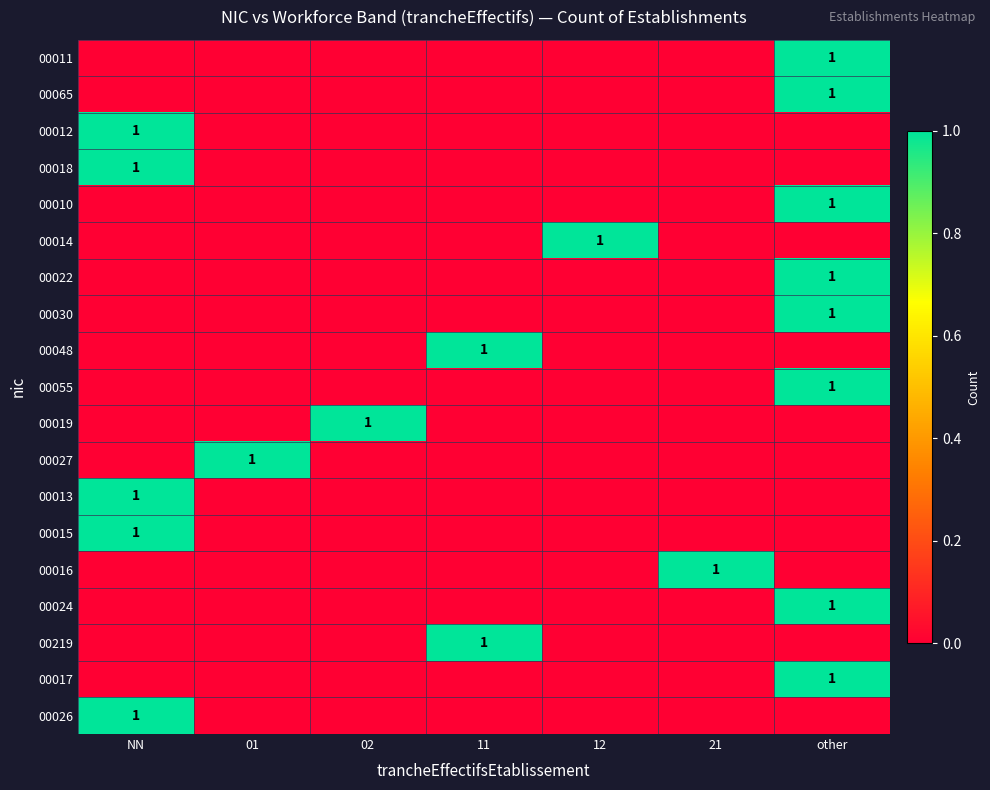

Is it true that 00219 equals 1 at 11?

True